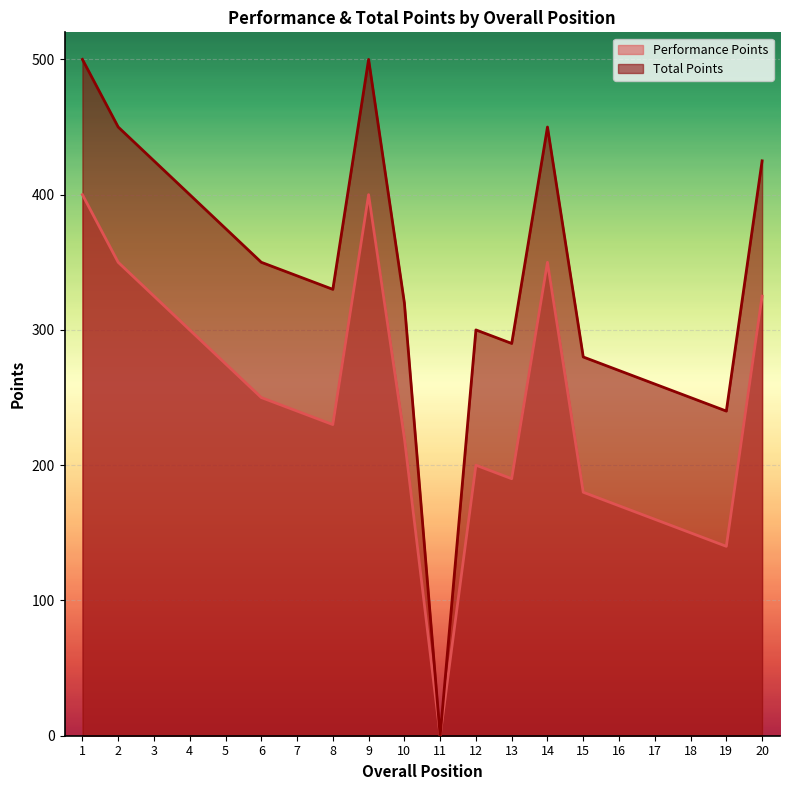

List the series in order of their peak value, lowest first.

Performance Points, Total Points